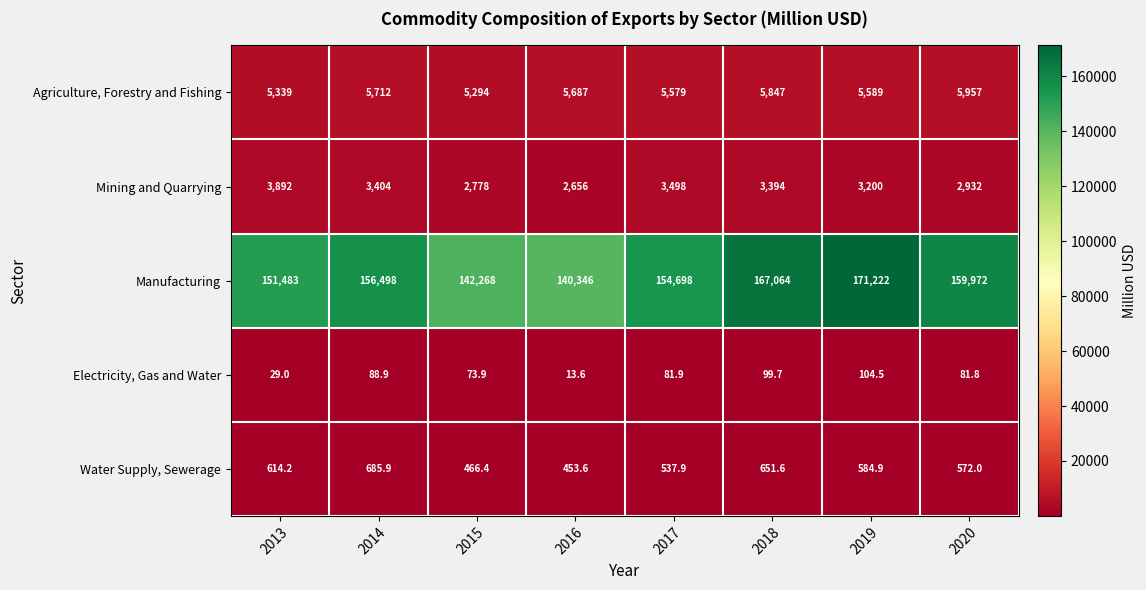

Which series has the largest total across all categories?

Manufacturing